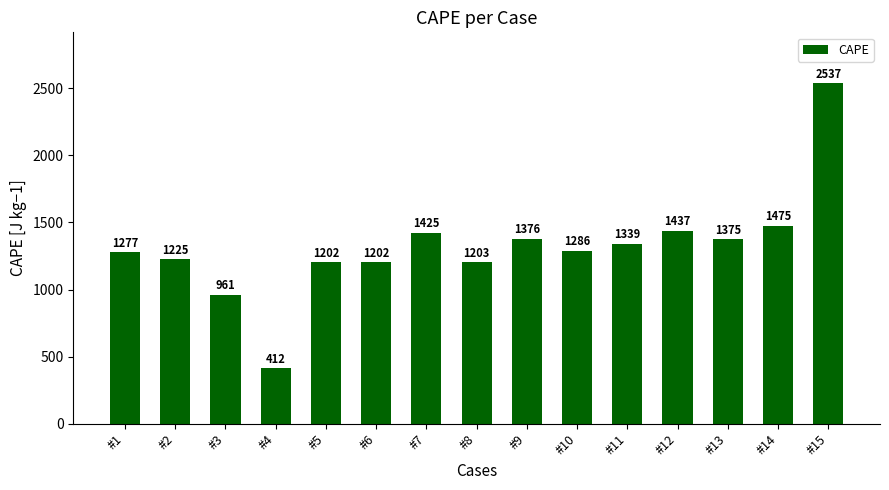

Which category has the lowest value across all series?

#4